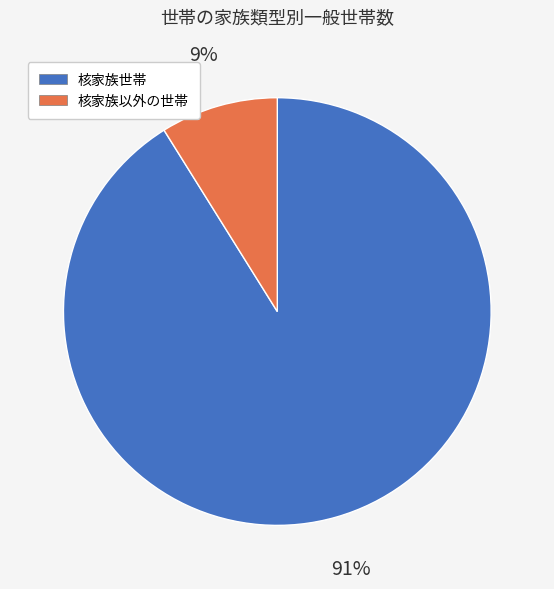

Is there any slice that represents more than half of the pie?

Yes